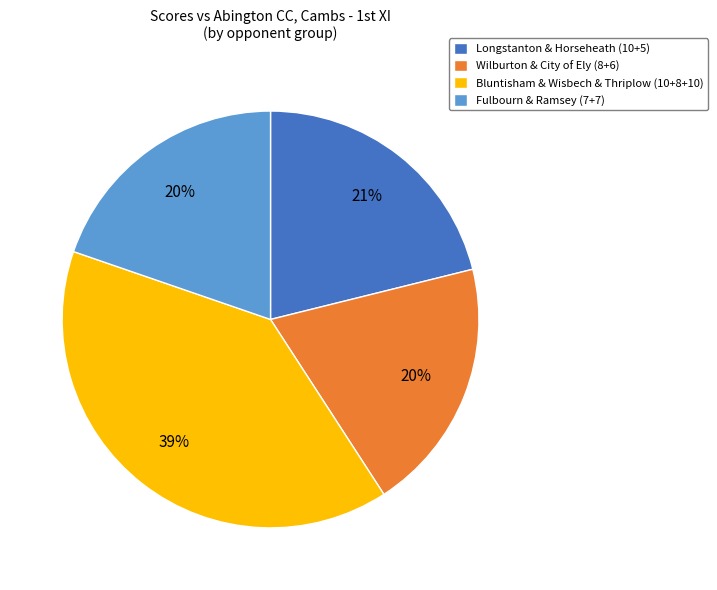

To the nearest percent, what is the average slice percentage?

25%